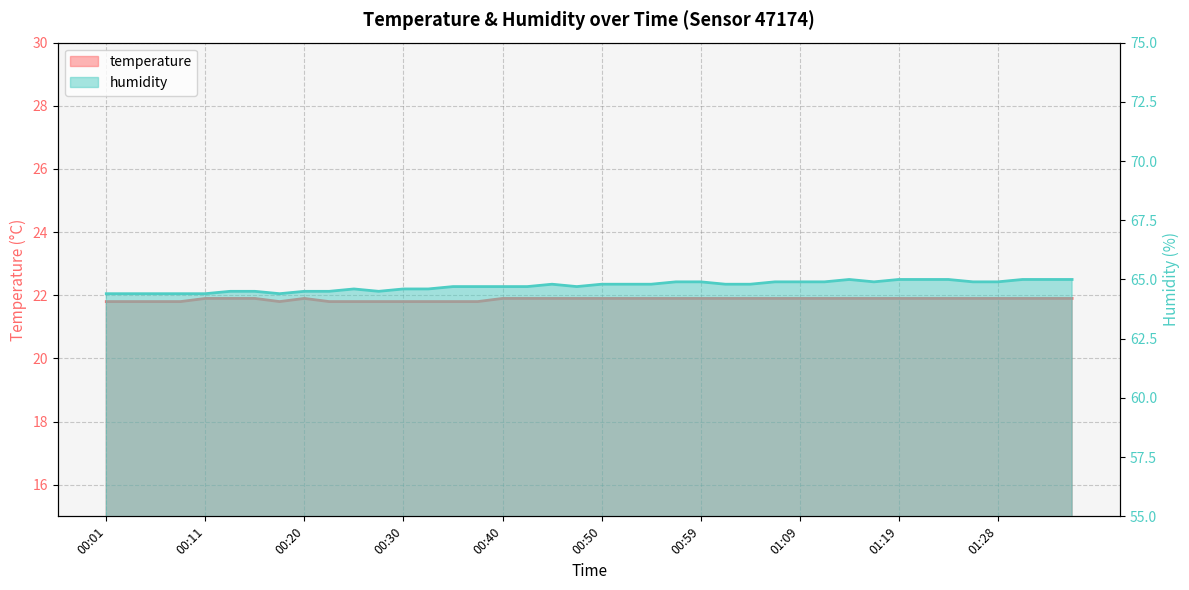

Is it true that temperature equals 33.9 at 00:52?

False